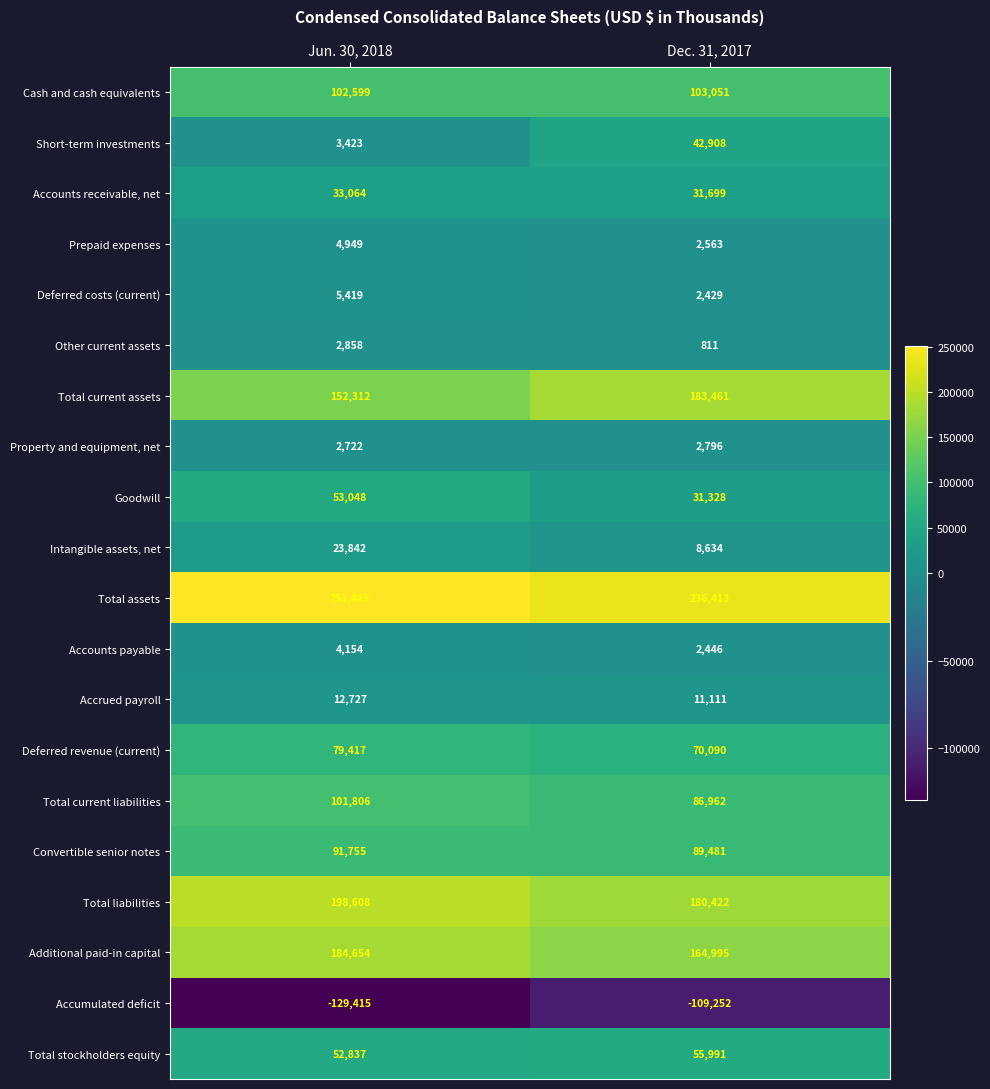

How many series are shown in this chart?

20